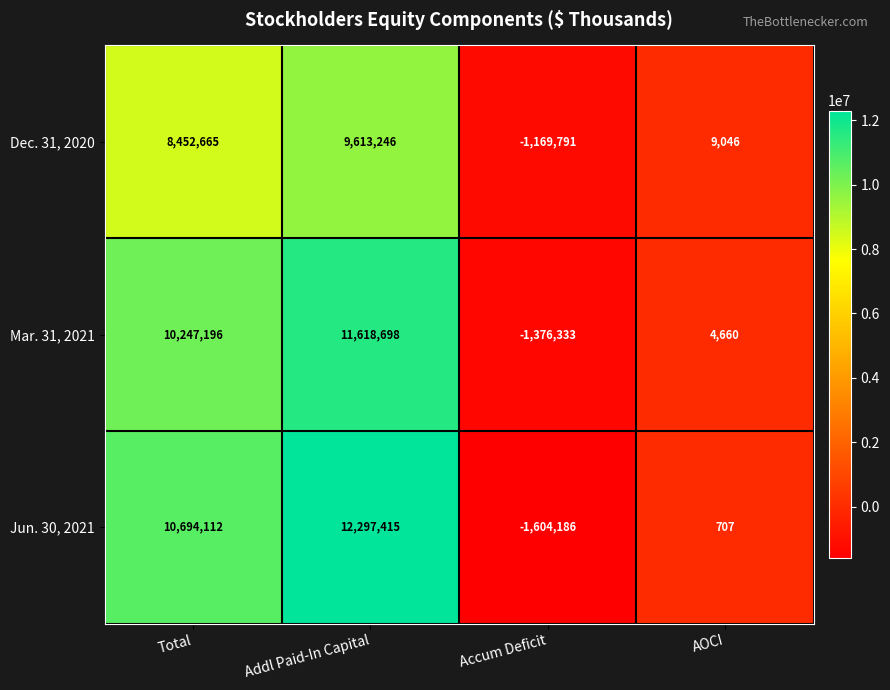

At which category is the sum across all series the highest?

Addl Paid-In Capital